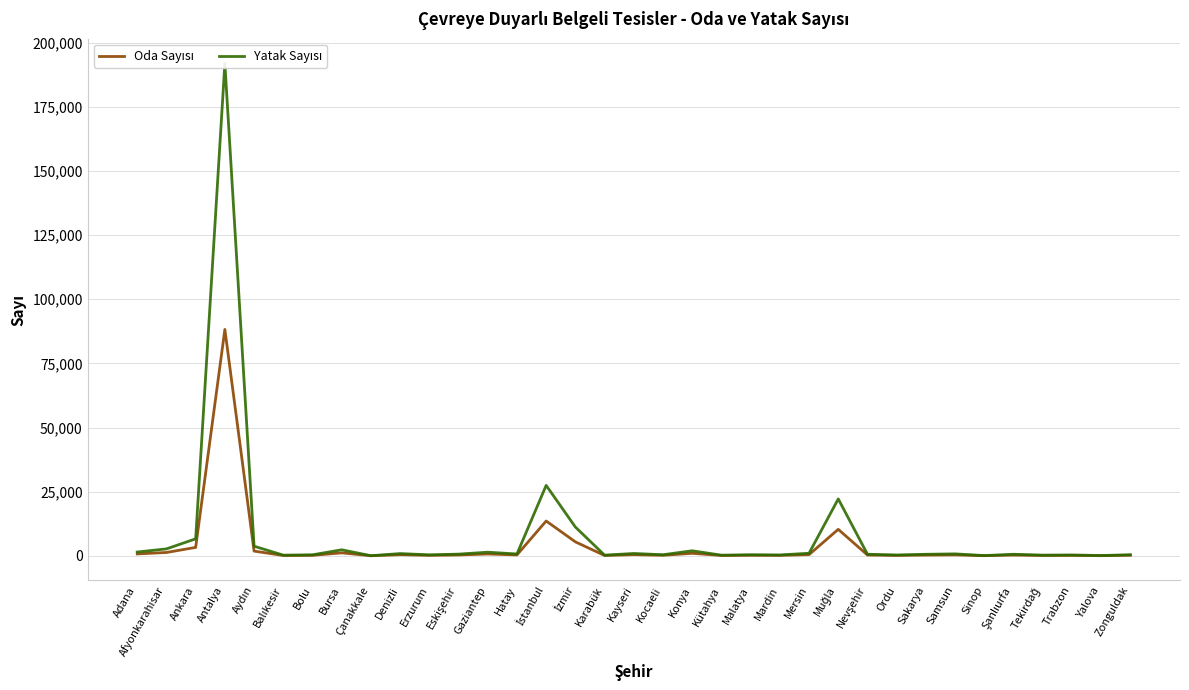

Reading left to right, extract all data points from this chart.

Oda Sayısı: Adana=734	Afyonkarahisar=1291	Ankara=3268	Antalya=88226	Aydın=1826	Balıkesir=121	Bolu=178	Bursa=1148	Çanakkale=18	Denizli=430	Erzurum=181	Eskişehir=326	Gaziantep=698	Hatay=349	İstanbul=13558	İzmir=5428	Karabük=124	Kayseri=449	Kocaeli=199	Konya=968	Kütahya=121	Malatya=202	Mardin=162	Mersin=455	Muğla=10307	Nevşehir=298	Ordu=153	Sakarya=291	Samsun=359	Sinop=41	Şanlıurfa=292	Tekirdağ=129	Trabzon=160	Yalova=48	Zonguldak=204
Yatak Sayısı: Adana=1472	Afyonkarahisar=2688	Ankara=6614	Antalya=191938	Aydın=3736	Balıkesir=244	Bolu=382	Bursa=2334	Çanakkale=38	Denizli=860	Erzurum=366	Eskişehir=646	Gaziantep=1400	Hatay=698	İstanbul=27437	İzmir=11204	Karabük=248	Kayseri=900	Kocaeli=406	Konya=1948	Kütahya=242	Malatya=408	Mardin=324	Mersin=990	Muğla=22160	Nevşehir=598	Ordu=306	Sakarya=586	Samsun=740	Sinop=82	Şanlıurfa=590	Tekirdağ=258	Trabzon=320	Yalova=96	Zonguldak=418